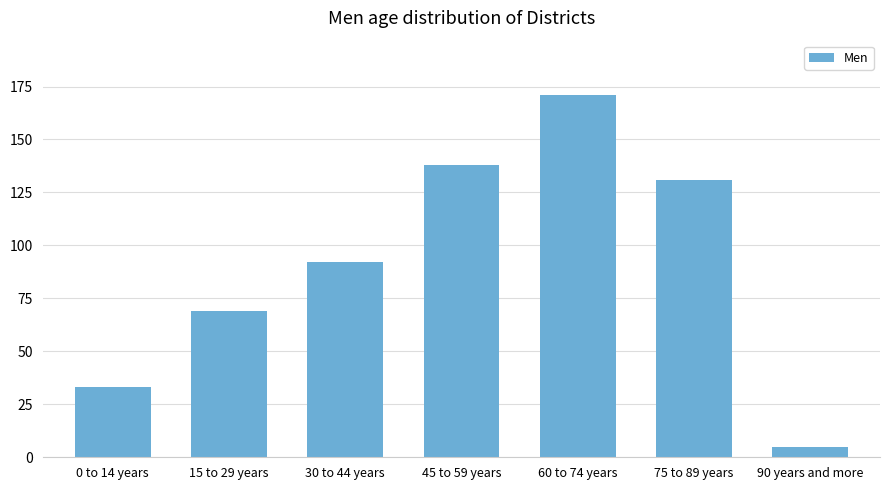

List the labels in order of value, largest first.

60 to 74 years, 45 to 59 years, 75 to 89 years, 30 to 44 years, 15 to 29 years, 0 to 14 years, 90 years and more